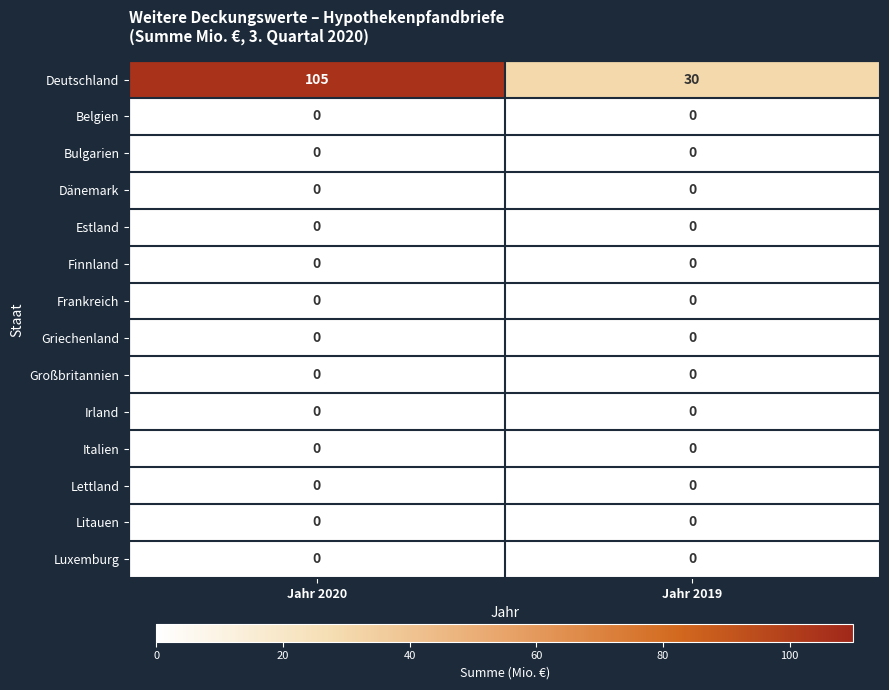

Reading left to right, transcribe all the data shown in this chart.

Deutschland: Jahr 2020=105	Jahr 2019=30
Belgien: Jahr 2020=0	Jahr 2019=0
Bulgarien: Jahr 2020=0	Jahr 2019=0
Dänemark: Jahr 2020=0	Jahr 2019=0
Estland: Jahr 2020=0	Jahr 2019=0
Finnland: Jahr 2020=0	Jahr 2019=0
Frankreich: Jahr 2020=0	Jahr 2019=0
Griechenland: Jahr 2020=0	Jahr 2019=0
Großbritannien: Jahr 2020=0	Jahr 2019=0
Irland: Jahr 2020=0	Jahr 2019=0
Italien: Jahr 2020=0	Jahr 2019=0
Lettland: Jahr 2020=0	Jahr 2019=0
Litauen: Jahr 2020=0	Jahr 2019=0
Luxemburg: Jahr 2020=0	Jahr 2019=0